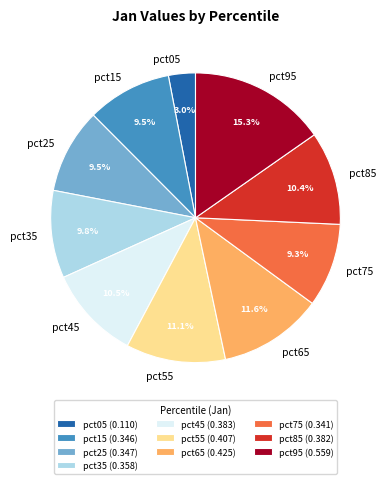

Combined, do pct75 and pct85 account for over 50%?

No